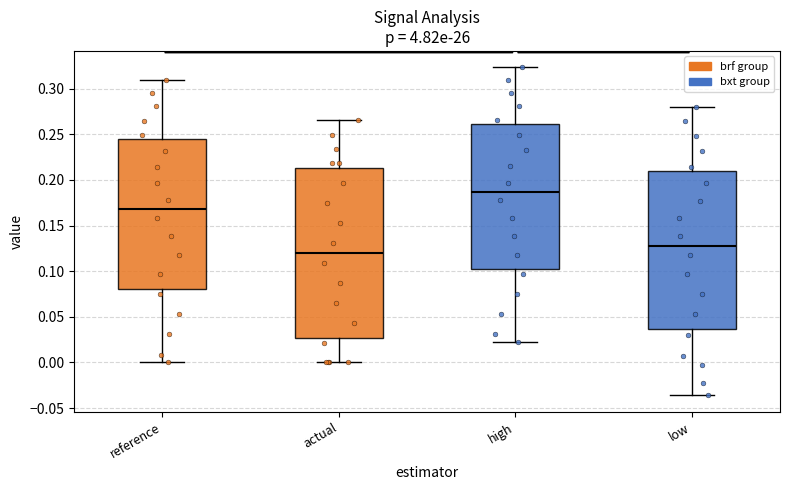

Which box has the highest median line?

high